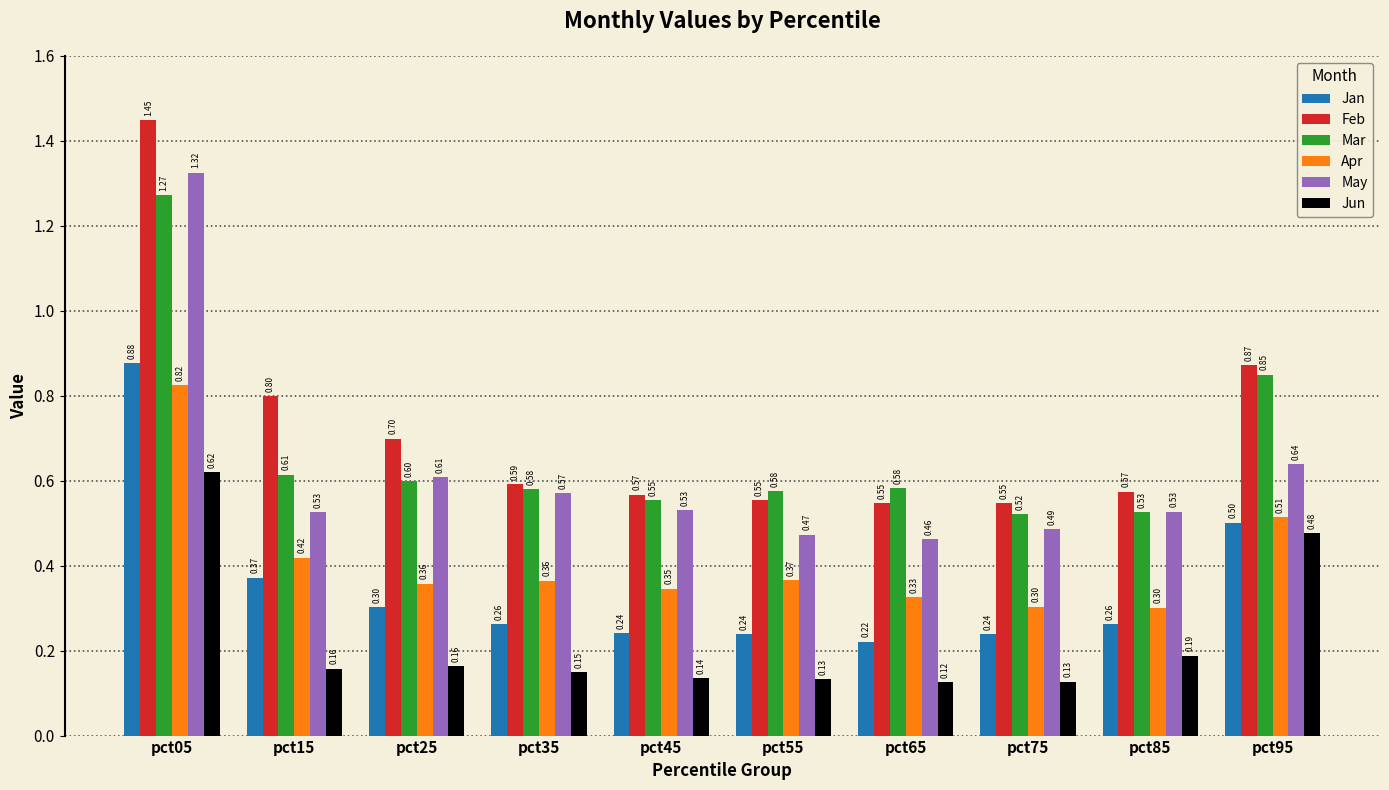

Which label corresponds to the smallest value in the chart?

pct65